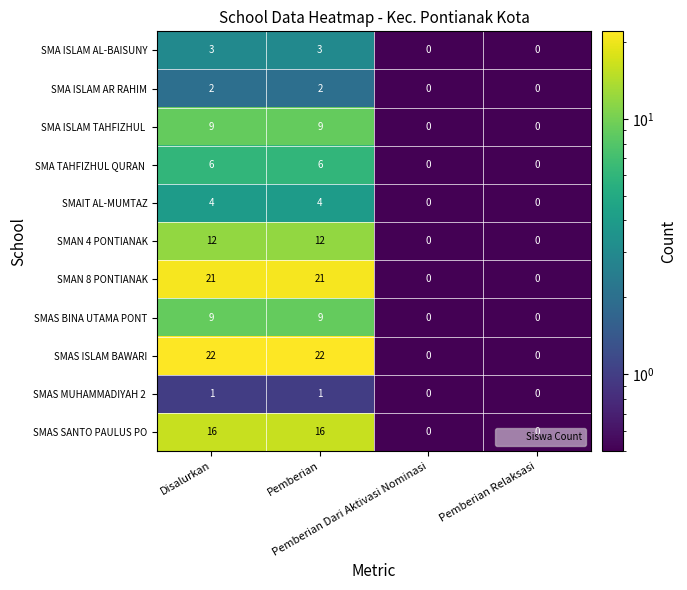

How many data points does each series have?

4